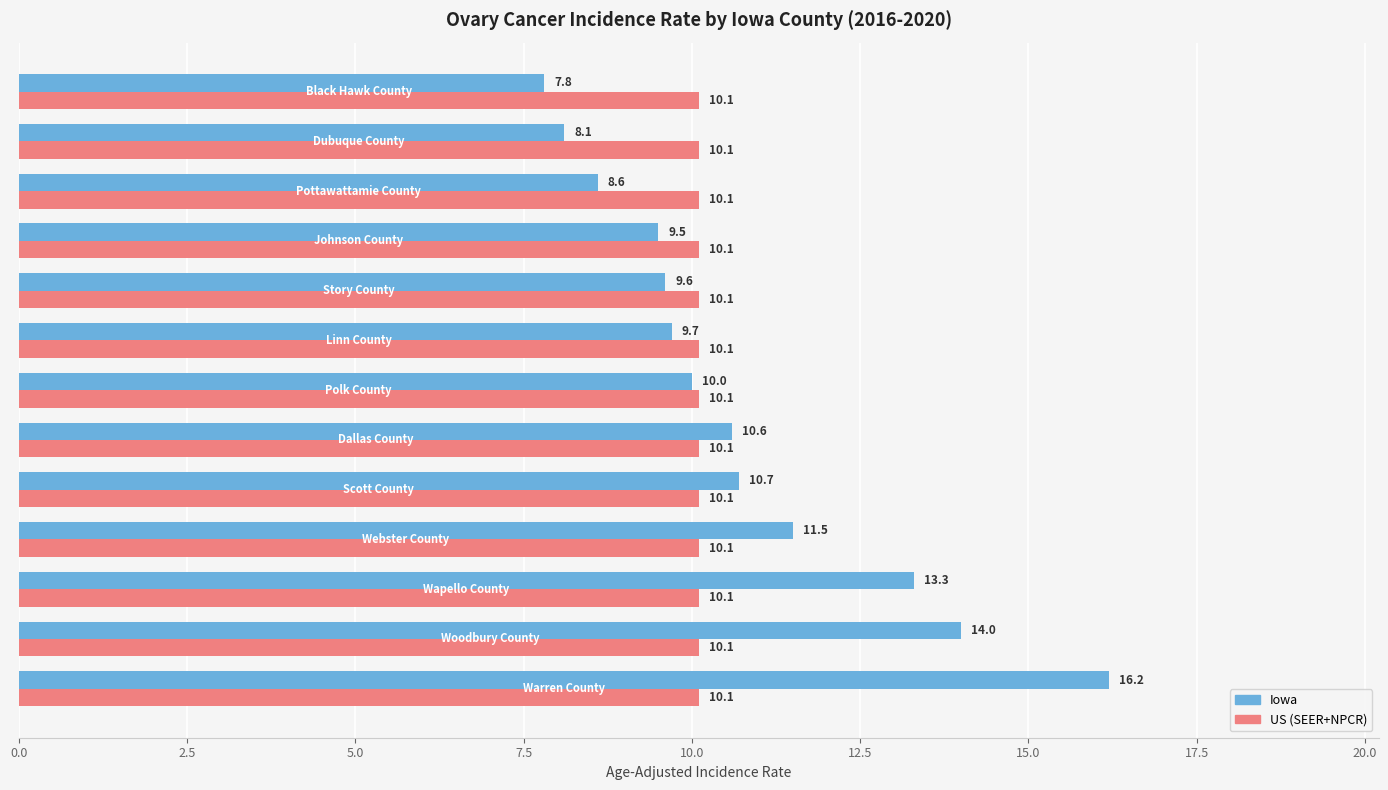

List the series in order of their overall mean, lowest first.

US (SEER+NPCR), Iowa